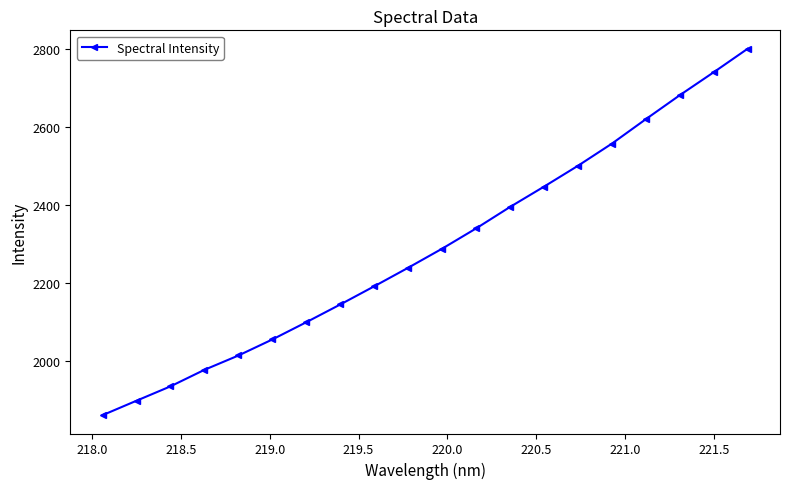

What is the difference between the maximum and second lowest values?

904.4